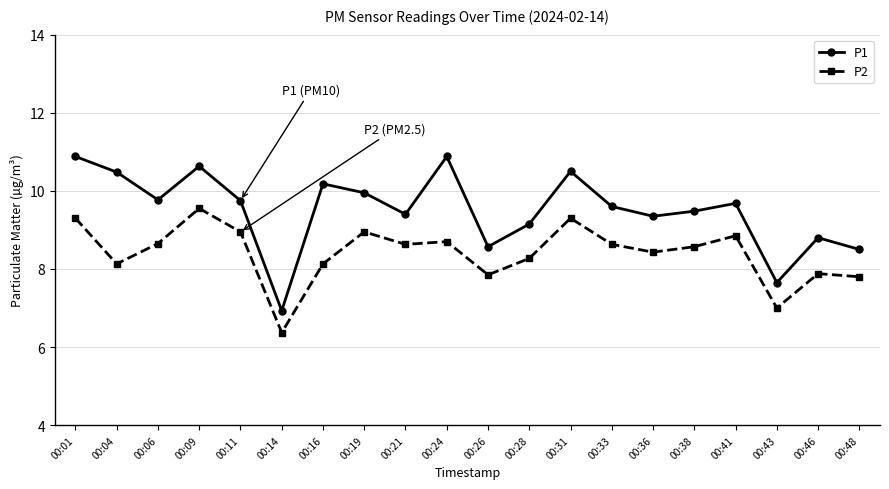

True or false: P2 and P1 cross at least once.

False